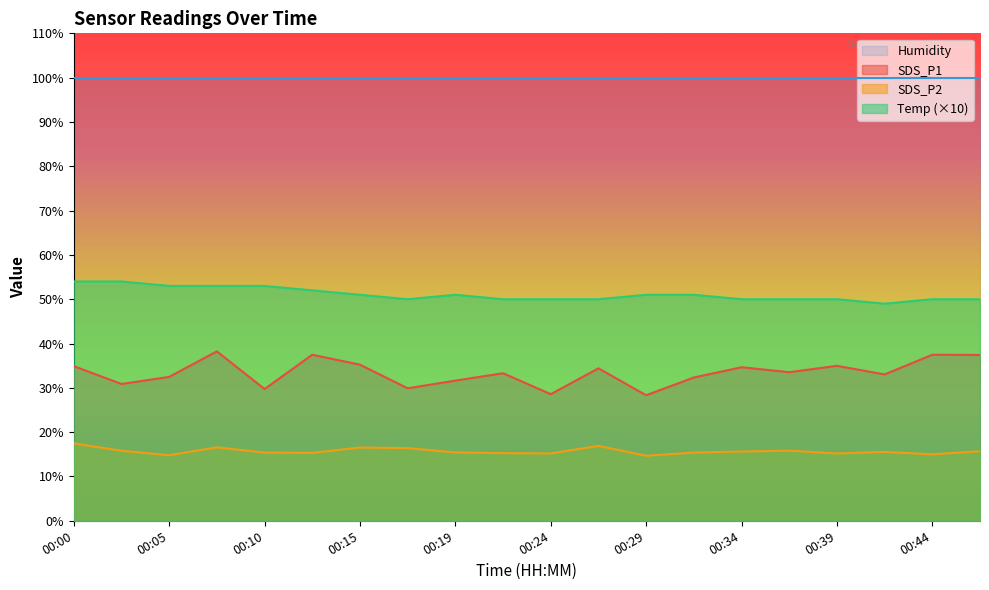

How many categories are shown in the chart?

20